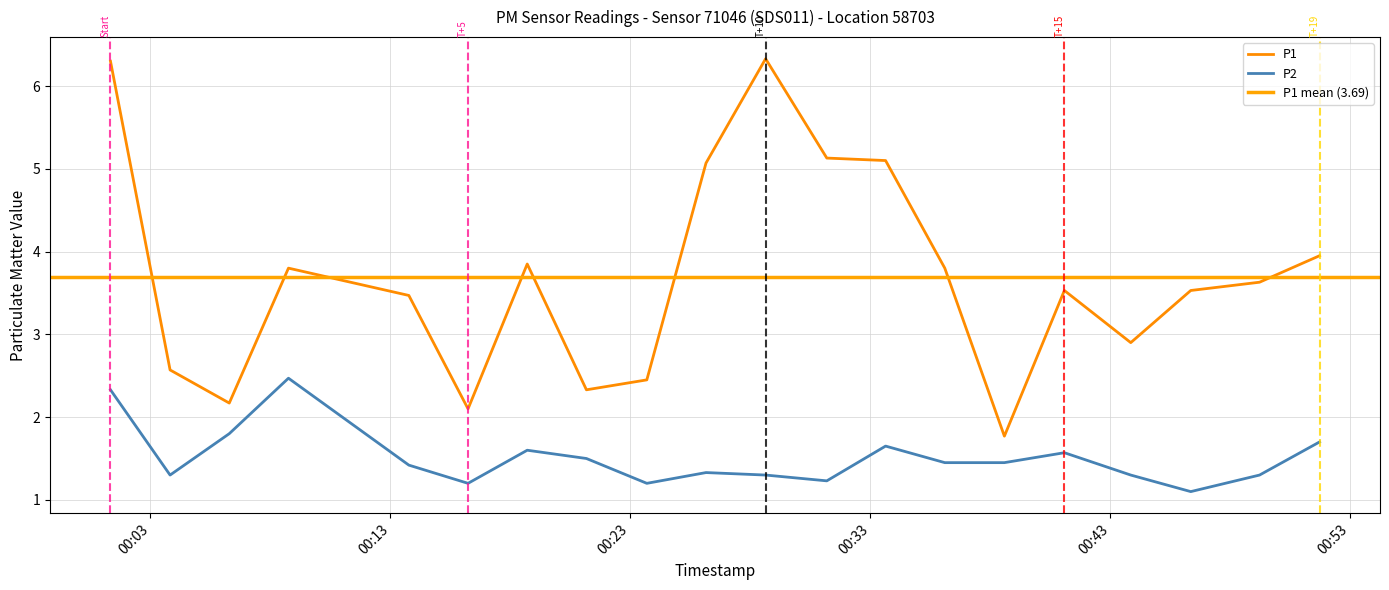

Reading left to right, list all the values displayed in this chart.

P1: 2022-10-16T00:01:20=6.3	2022-10-16T00:03:49=2.6	2022-10-16T00:06:17=2.2	2022-10-16T00:08:45=3.8	2022-10-16T00:13:46=3.5	2022-10-16T00:16:14=2.1	2022-10-16T00:18:42=3.9	2022-10-16T00:21:10=2.3	2022-10-16T00:23:41=2.5	2022-10-16T00:26:09=5.1	2022-10-16T00:28:38=6.3	2022-10-16T00:31:11=5.1	2022-10-16T00:33:38=5.1	2022-10-16T00:36:06=3.8	2022-10-16T00:38:35=1.8	2022-10-16T00:41:05=3.5	2022-10-16T00:43:51=2.9	2022-10-16T00:46:21=3.5	2022-10-16T00:49:13=3.6	2022-10-16T00:51:43=4.0
P2: 2022-10-16T00:01:20=2.3	2022-10-16T00:03:49=1.3	2022-10-16T00:06:17=1.8	2022-10-16T00:08:45=2.5	2022-10-16T00:13:46=1.4	2022-10-16T00:16:14=1.2	2022-10-16T00:18:42=1.6	2022-10-16T00:21:10=1.5	2022-10-16T00:23:41=1.2	2022-10-16T00:26:09=1.3	2022-10-16T00:28:38=1.3	2022-10-16T00:31:11=1.2	2022-10-16T00:33:38=1.6	2022-10-16T00:36:06=1.4	2022-10-16T00:38:35=1.4	2022-10-16T00:41:05=1.6	2022-10-16T00:43:51=1.3	2022-10-16T00:46:21=1.1	2022-10-16T00:49:13=1.3	2022-10-16T00:51:43=1.7